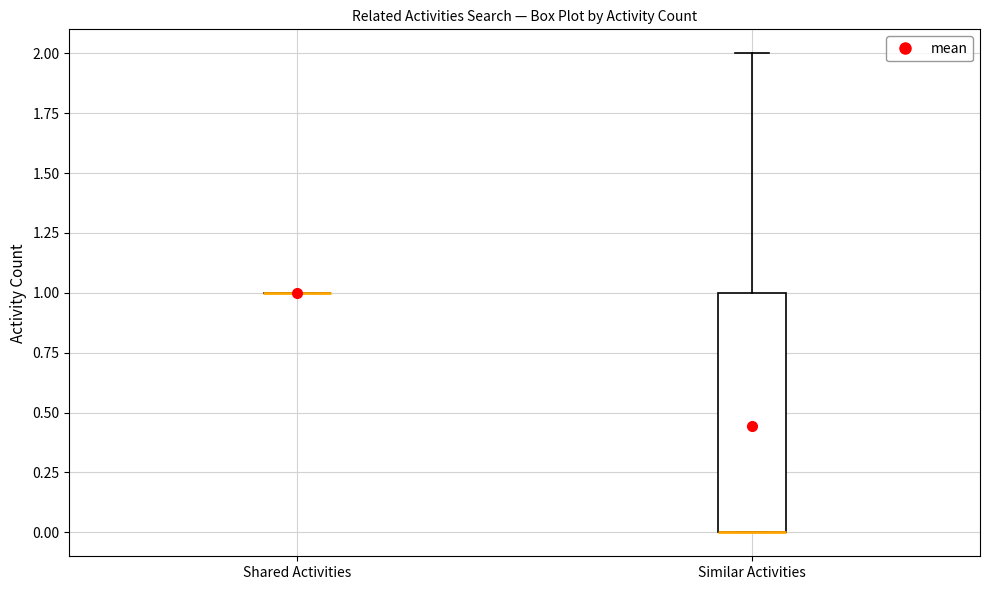

Reading left to right, read every box against the y-axis: the position of its median line, the range the box covers, and the ends of its whiskers. The values are not printed on the chart, so give them approximately, as read against the axis.

Shared Activities: box collapsed to a line at 1, whiskers 1 to 1
Similar Activities: median 0 (drawn on the box's lower edge), box 0 to 1, whiskers 0 to 2